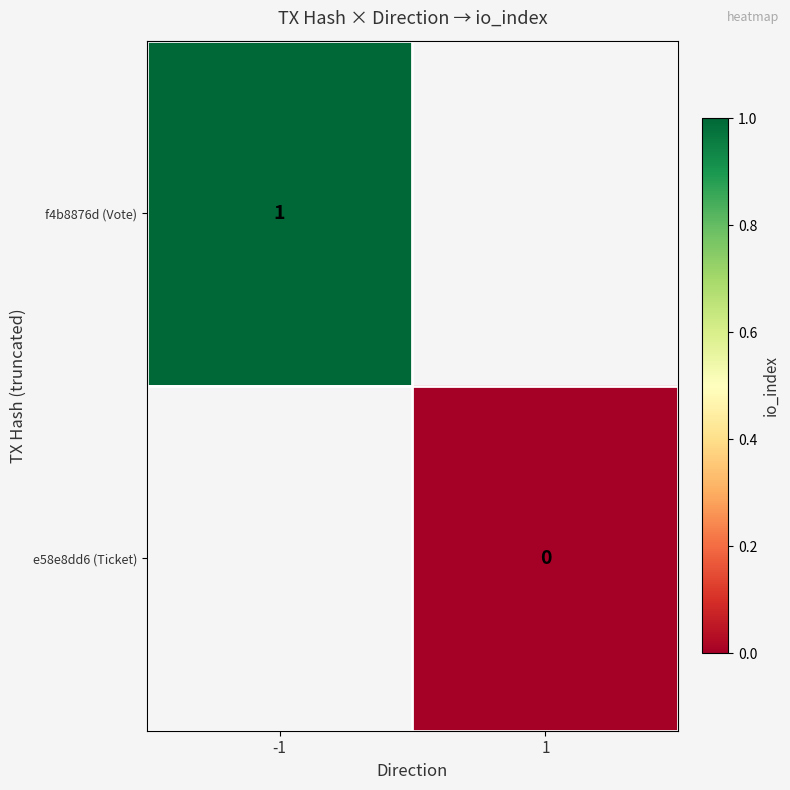

Which series has the largest range (max minus min)?

f4b8876d (Vote)